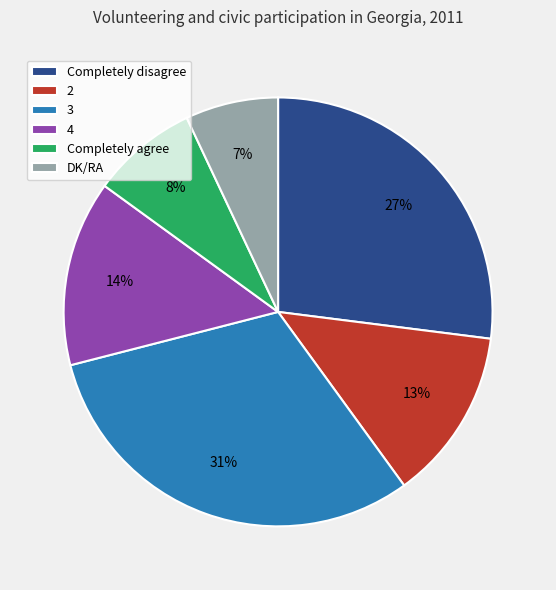

To the nearest percent, what portion does 4 represent?

14%